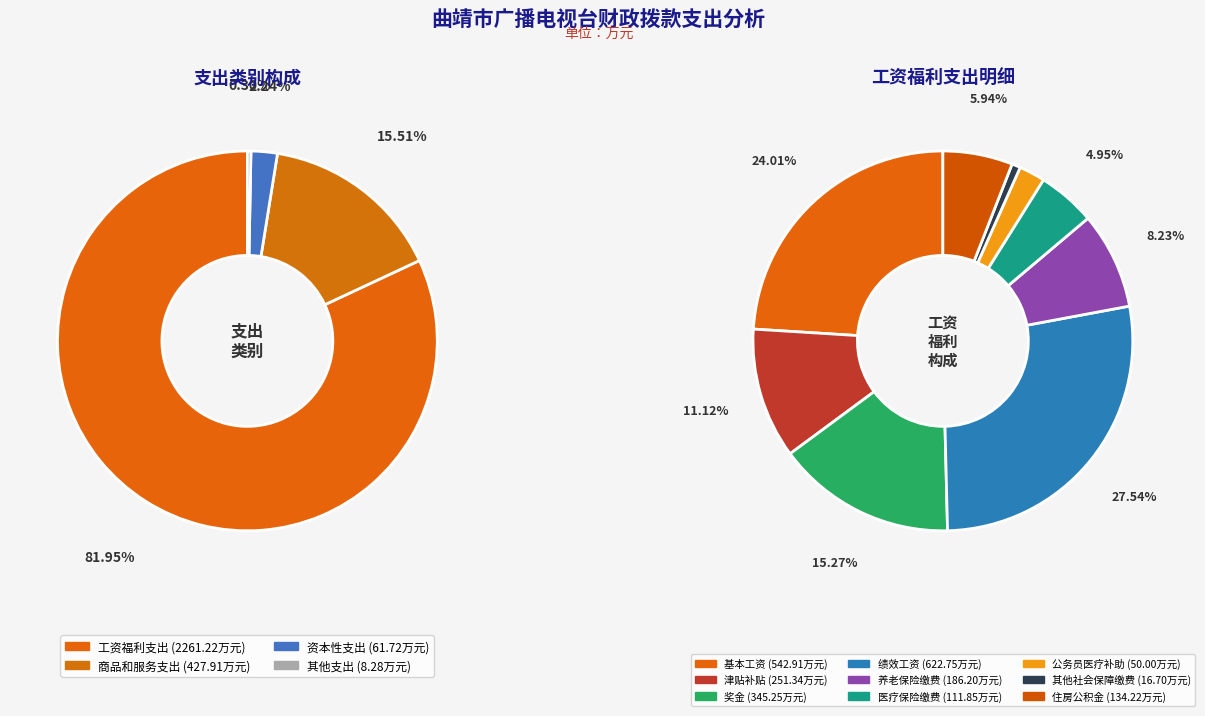

To the nearest percent, what is the average slice percentage?

25%